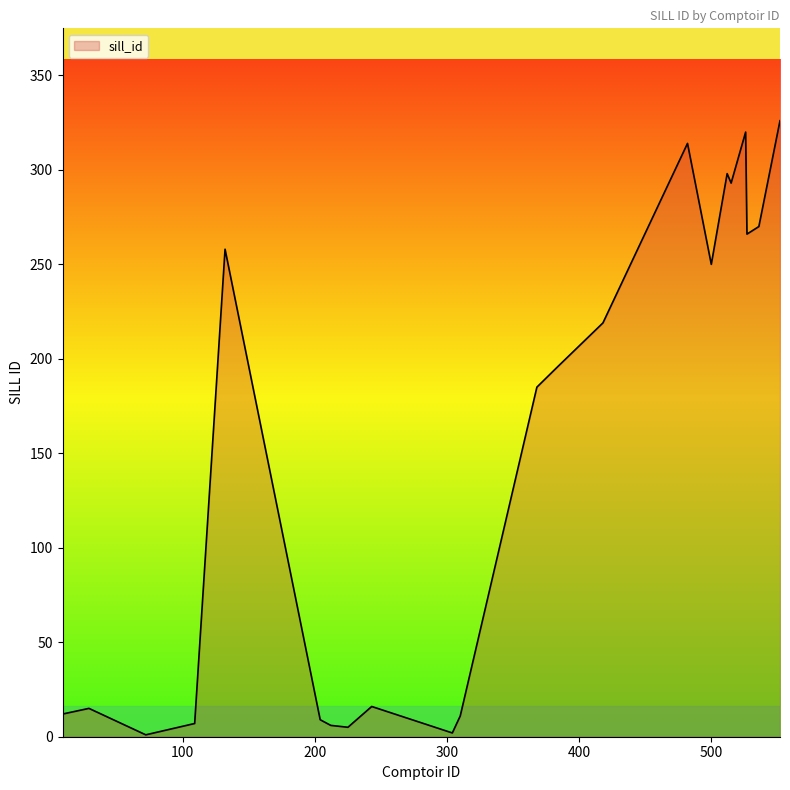

What is the maximum value shown in the chart?

326